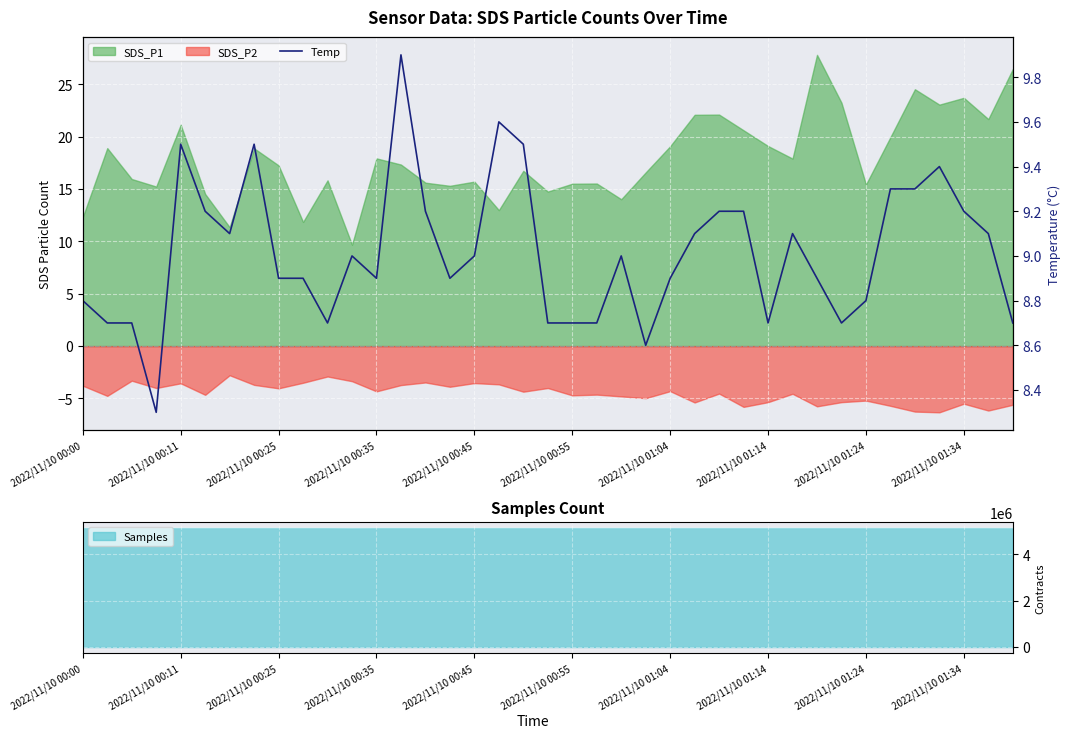

What is the highest value of the Samples series?

5134401